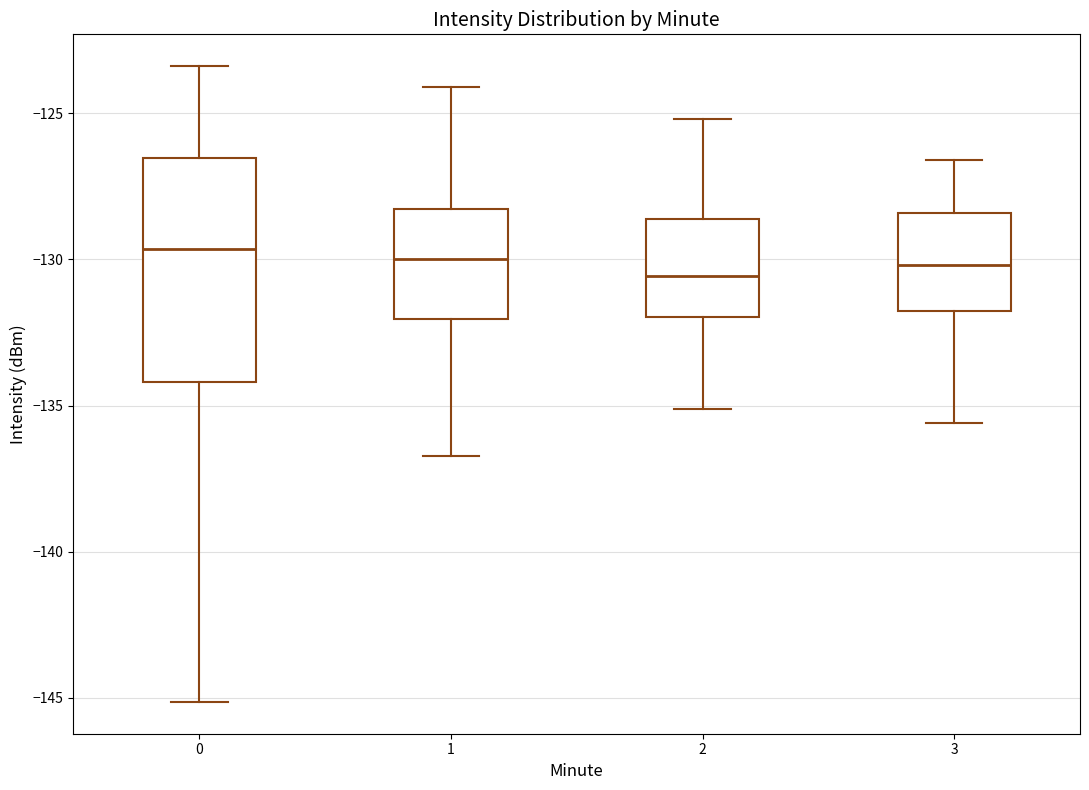

Where does the upper whisker of the box at x = 3 end on the y-axis? The values are not printed on the chart, so give them approximately, as read against the axis.

-126.5